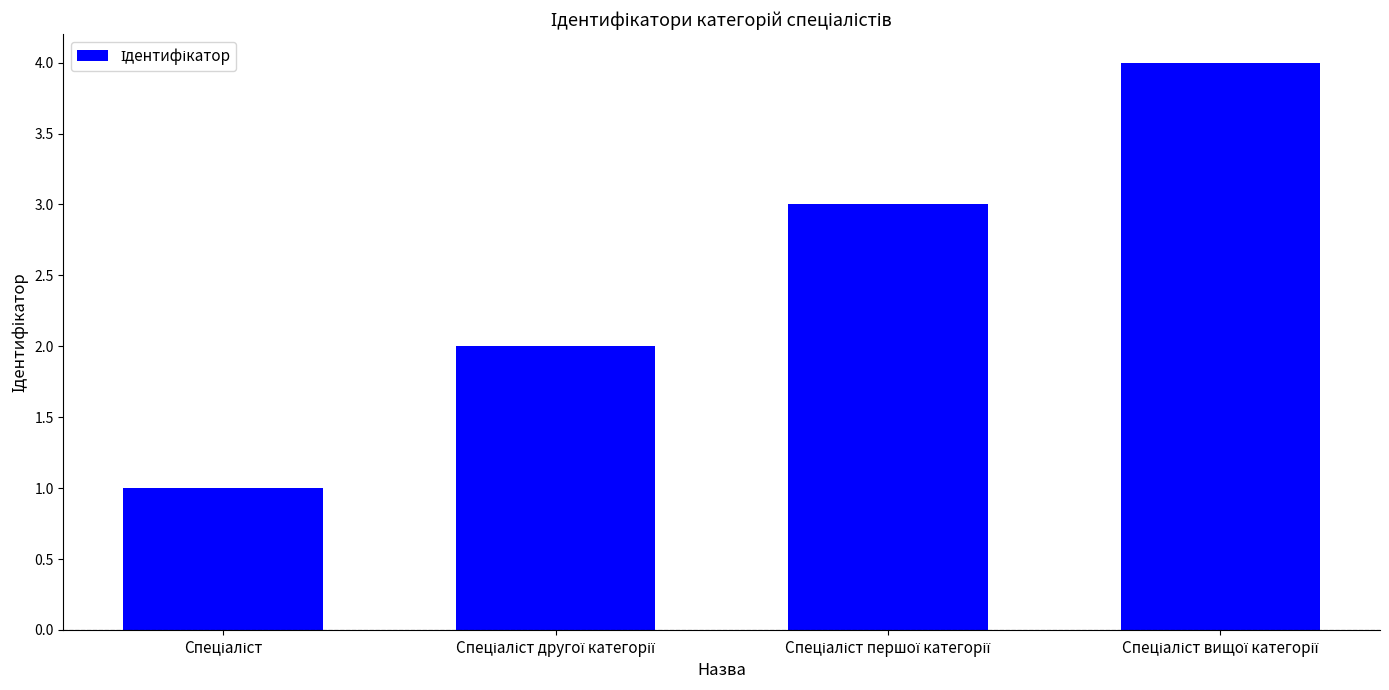

What is the difference between the maximum and minimum values?

3